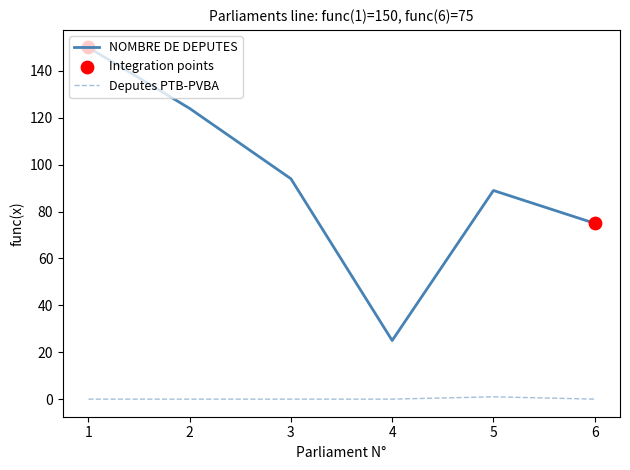

What is the difference between the highest and lowest values at 3?

94